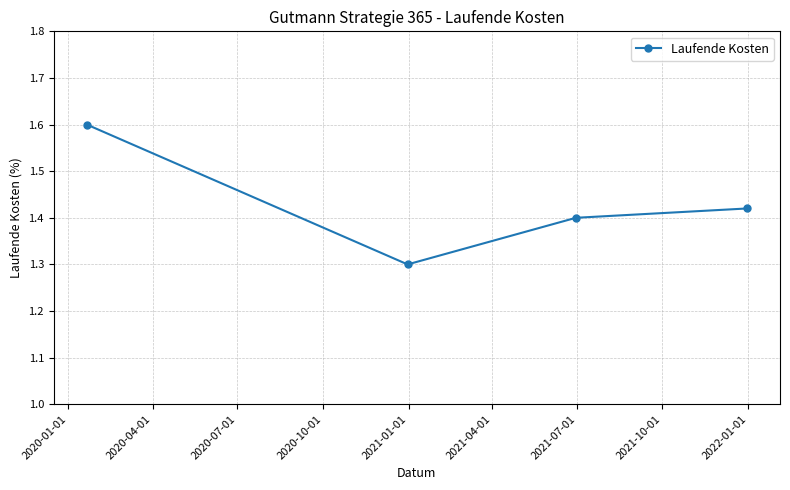

What is the sum of all values?

5.7